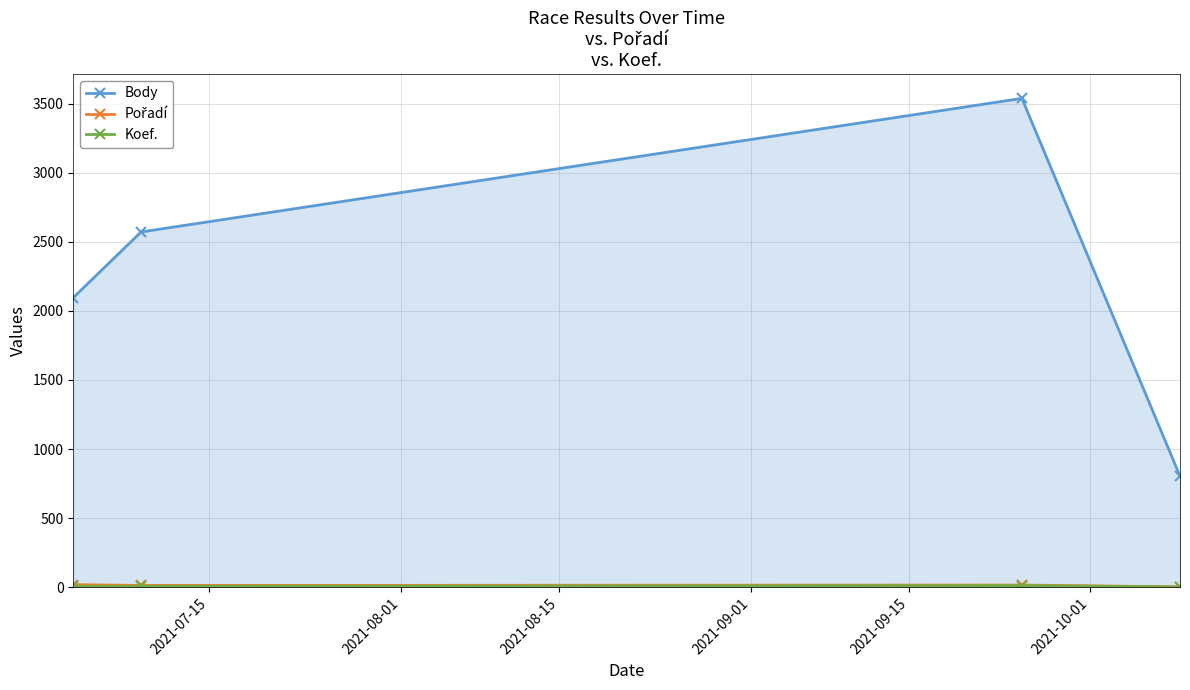

True or false: Body and Koef. intersect in this chart.

False